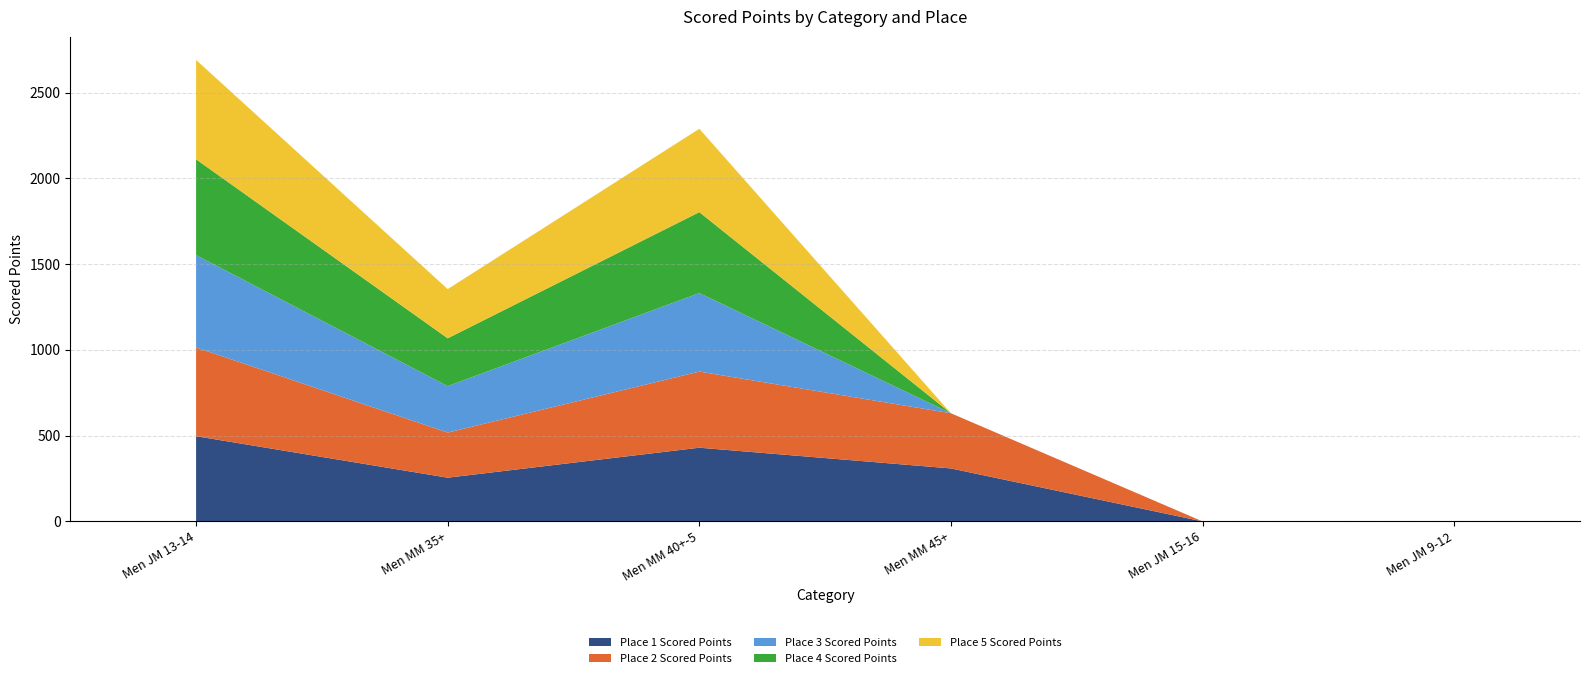

Reading left to right, list all the values displayed in this chart.

Place 1 Scored Points: 496.9	255.0	429.8	308.9	0.0	0.0
Place 2 Scored Points: 517.5	263.0	443.8	321.7	0.0	0.0
Place 3 Scored Points: 538.1	270.9	457.9	0.0	0.0	0.0
Place 4 Scored Points: 558.8	278.9	471.9	0.0	0.0	0.0
Place 5 Scored Points: 579.4	286.8	486.0	0.0	0.0	0.0